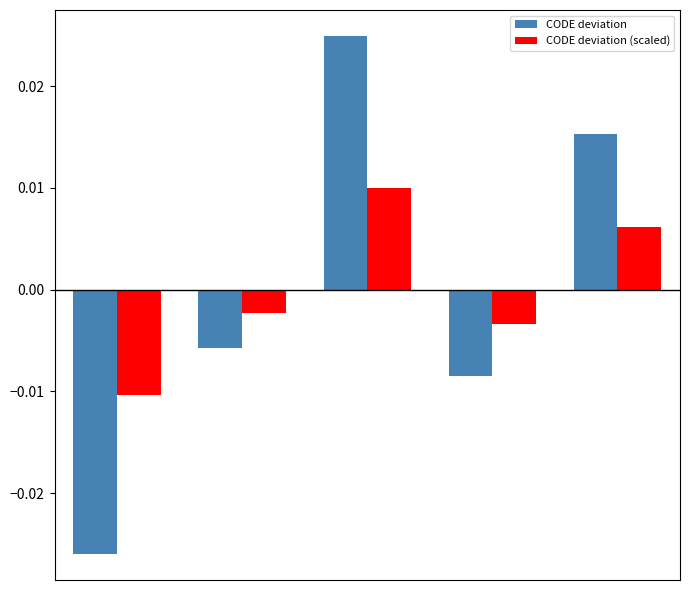

Rank the series by their maximum value, from highest to lowest.

CODE deviation, CODE deviation (scaled)